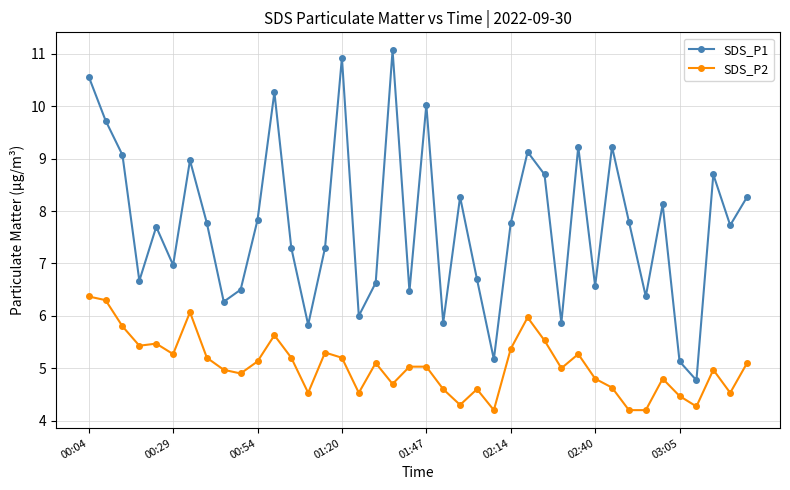

What is the difference between the second highest and minimum values in the SDS_P1 series?

6.2